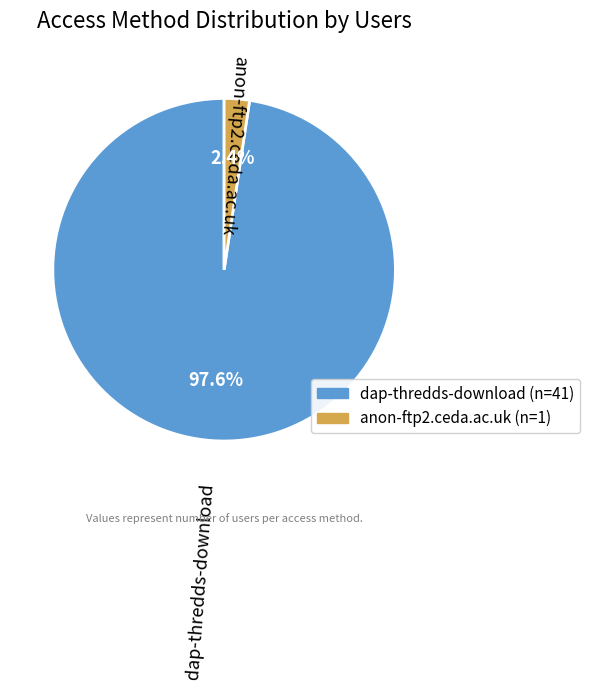

How many slices are in this pie chart?

2